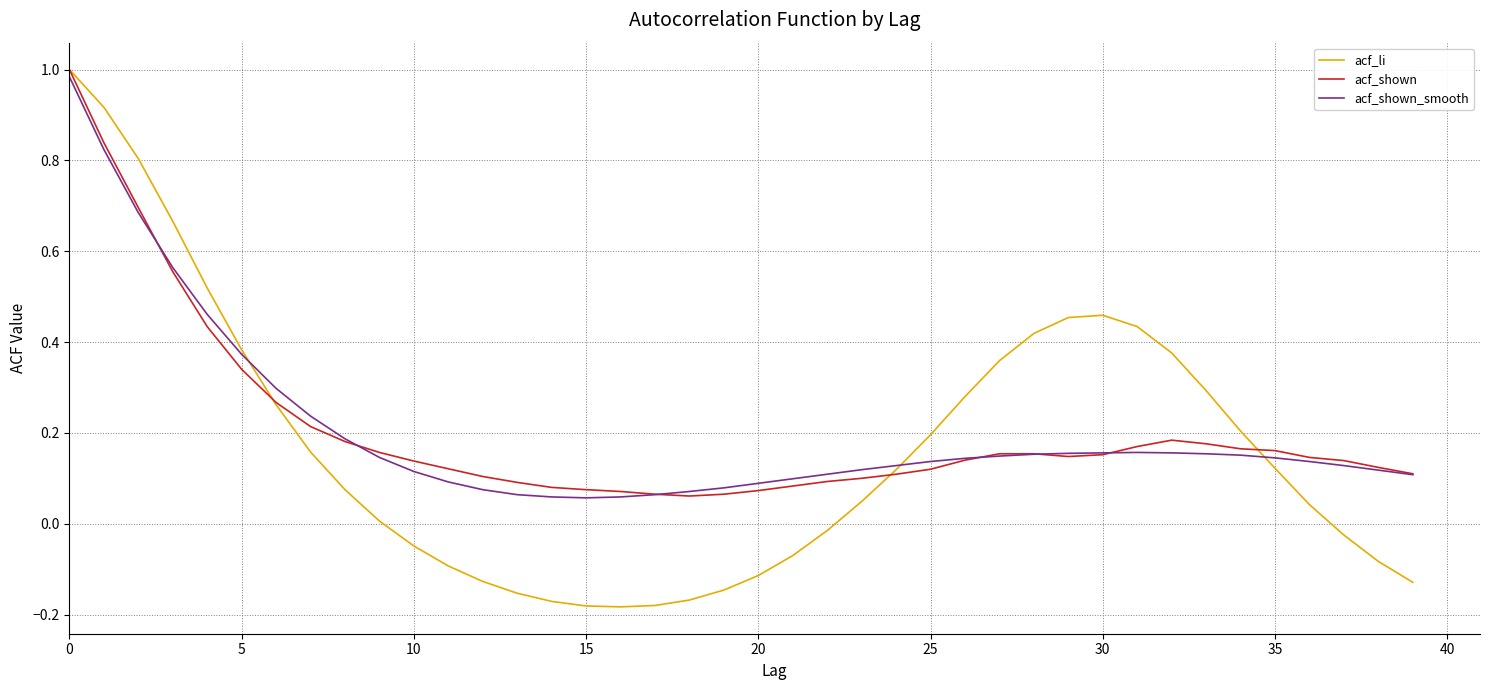

Which series has the largest range (max minus min)?

acf_li